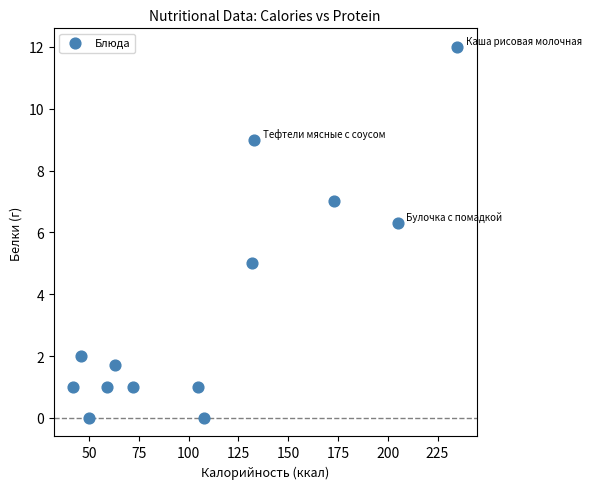

What Y value in the scatter plot is closest to 6?

6.3